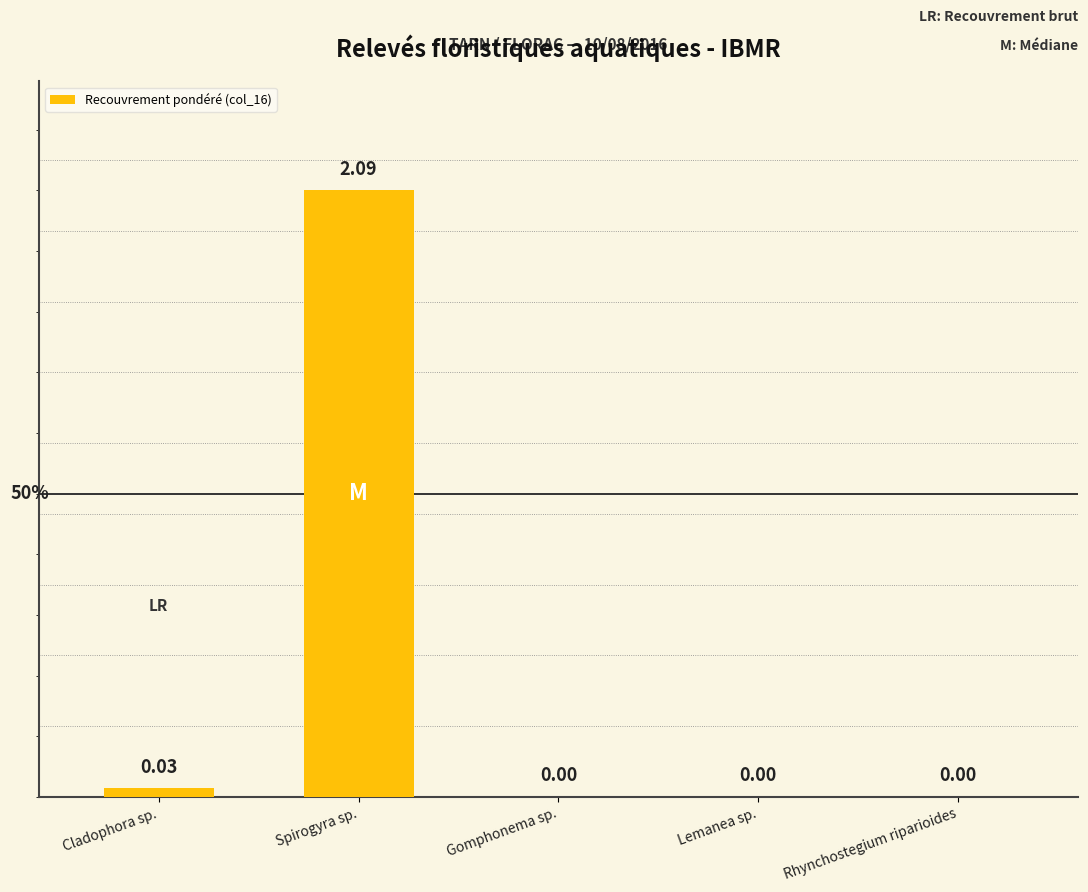

Which label corresponds to the largest value in the chart?

Spirogyra sp.